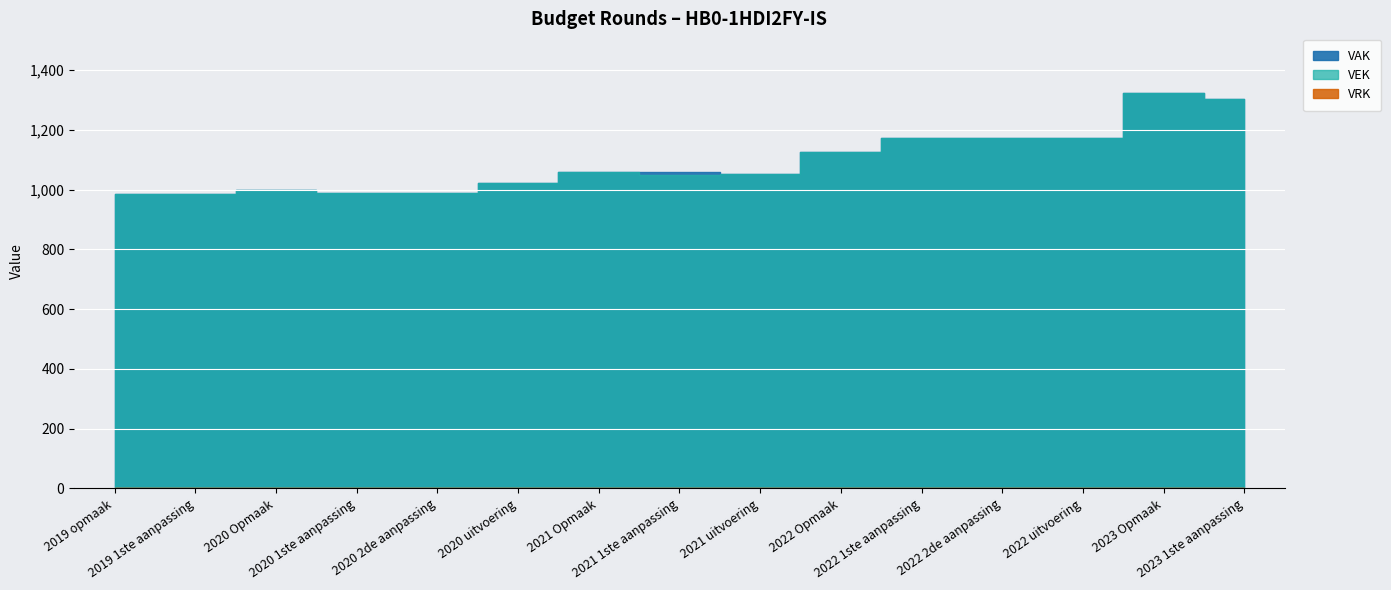

True or false: VAK and VEK intersect in this chart.

False